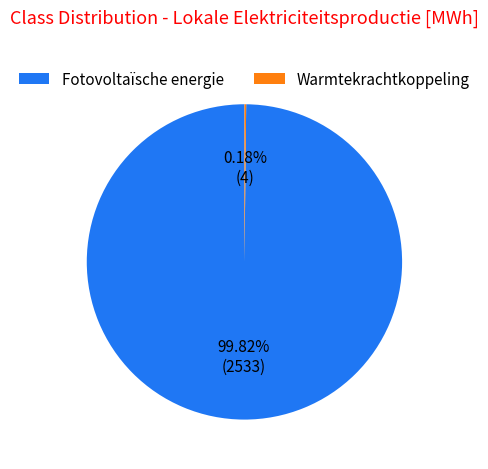

What is the largest slice in the pie chart?

Fotovoltaïsche energie